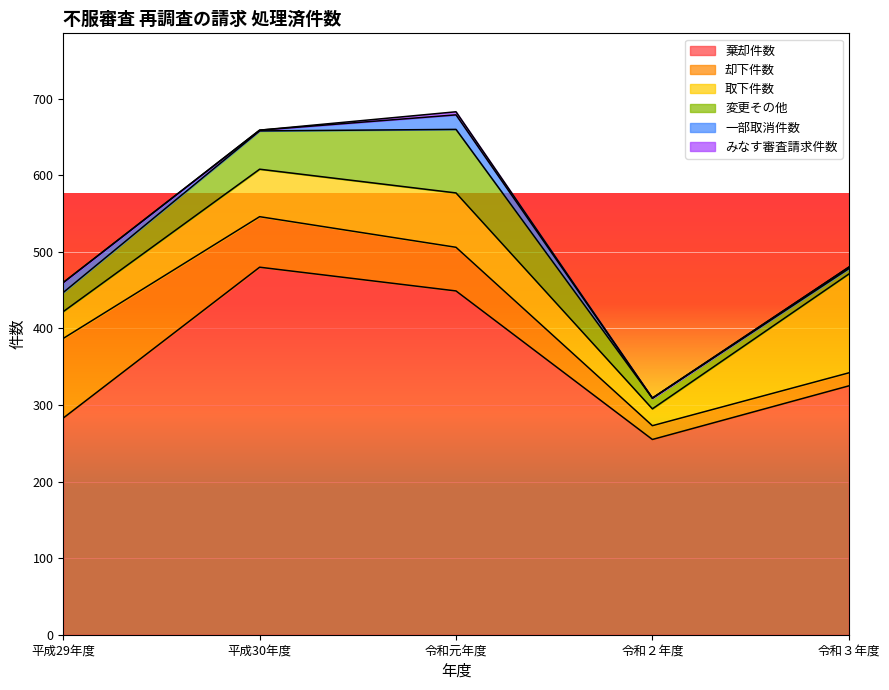

Rank the categories by 変更その他 value from lowest to highest.

令和３年度, 令和２年度, 平成29年度, 平成30年度, 令和元年度